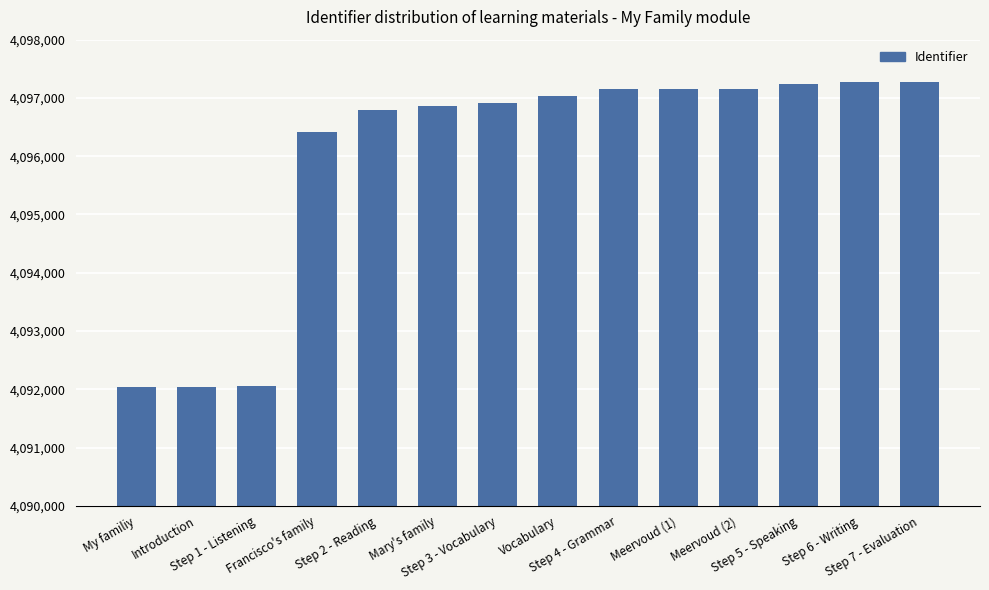

Are the bars horizontal?

No